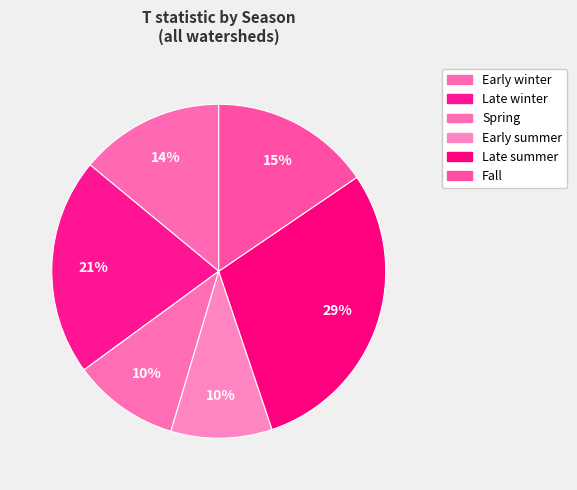

How many segments does this pie chart have?

6